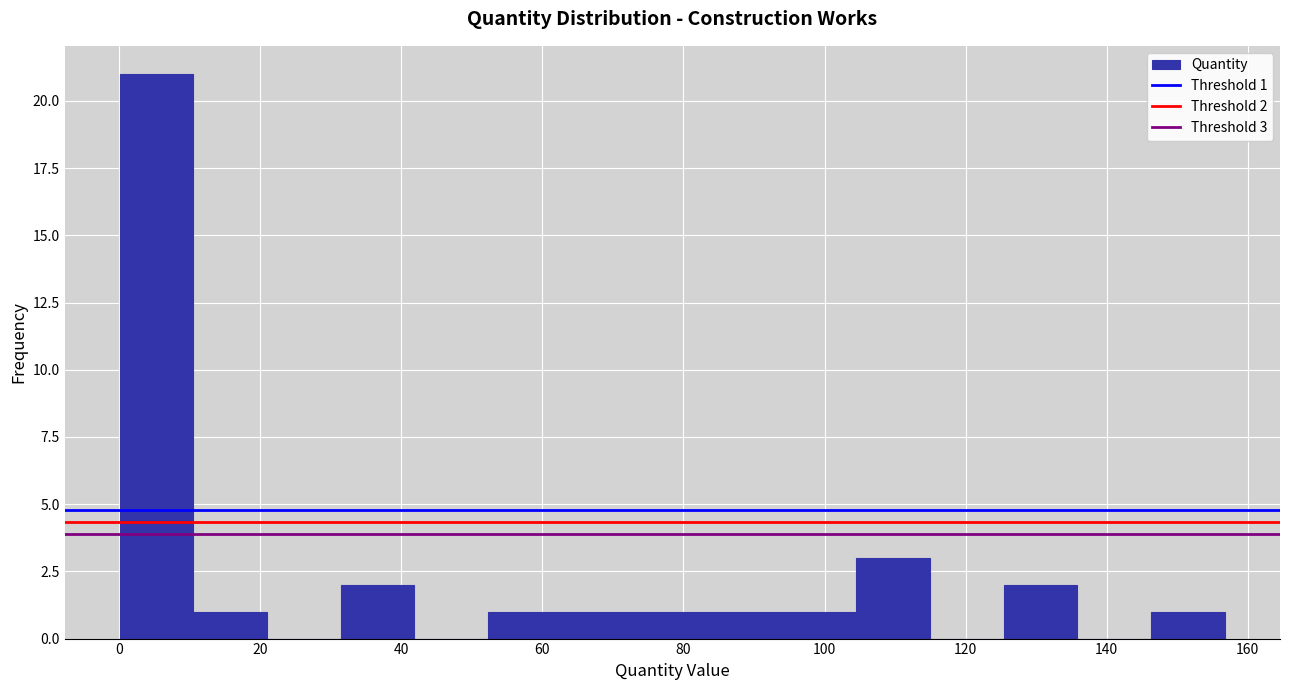

Which range on the x-axis has the tallest bar?

0 to 10